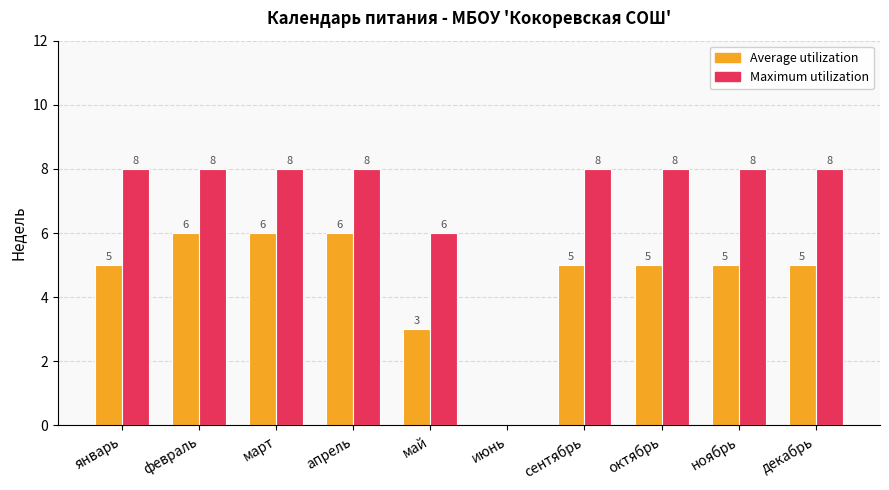

What value does the Maximum utilization series have at март?

8